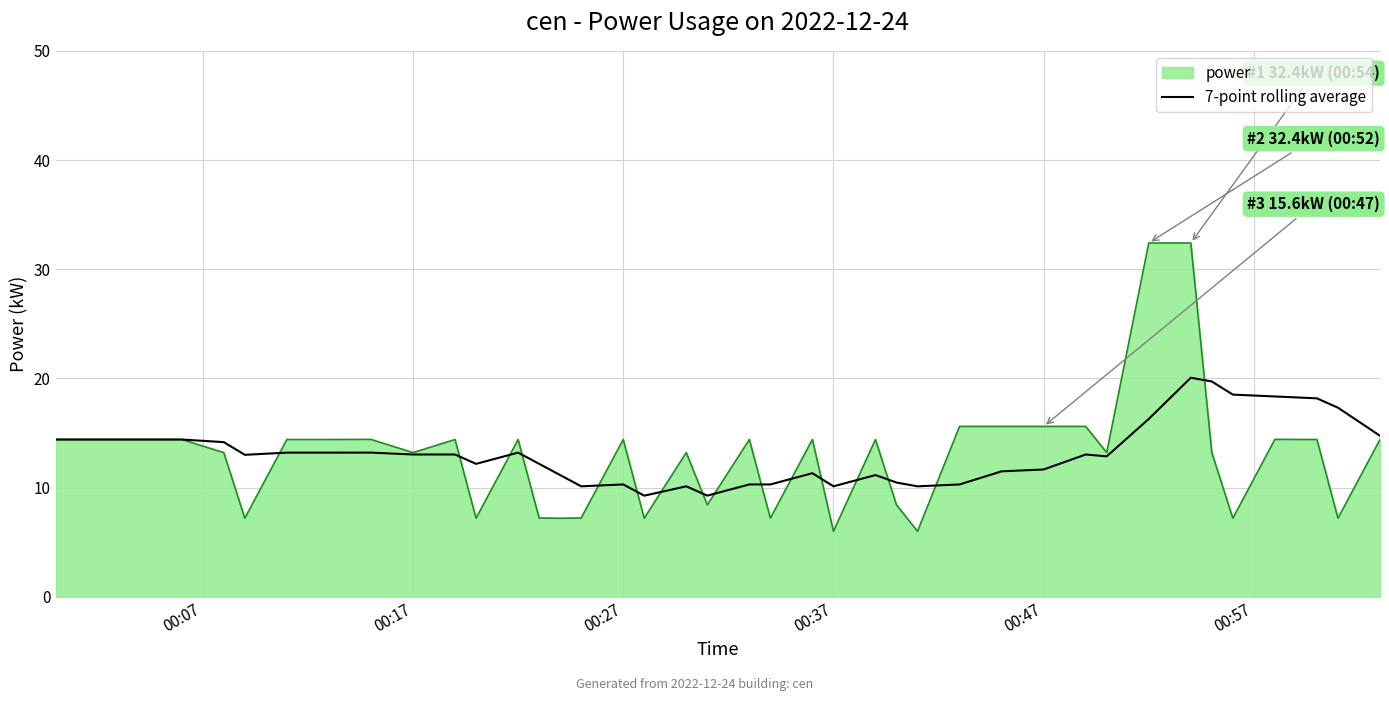

Which series has the widest spread of values?

power